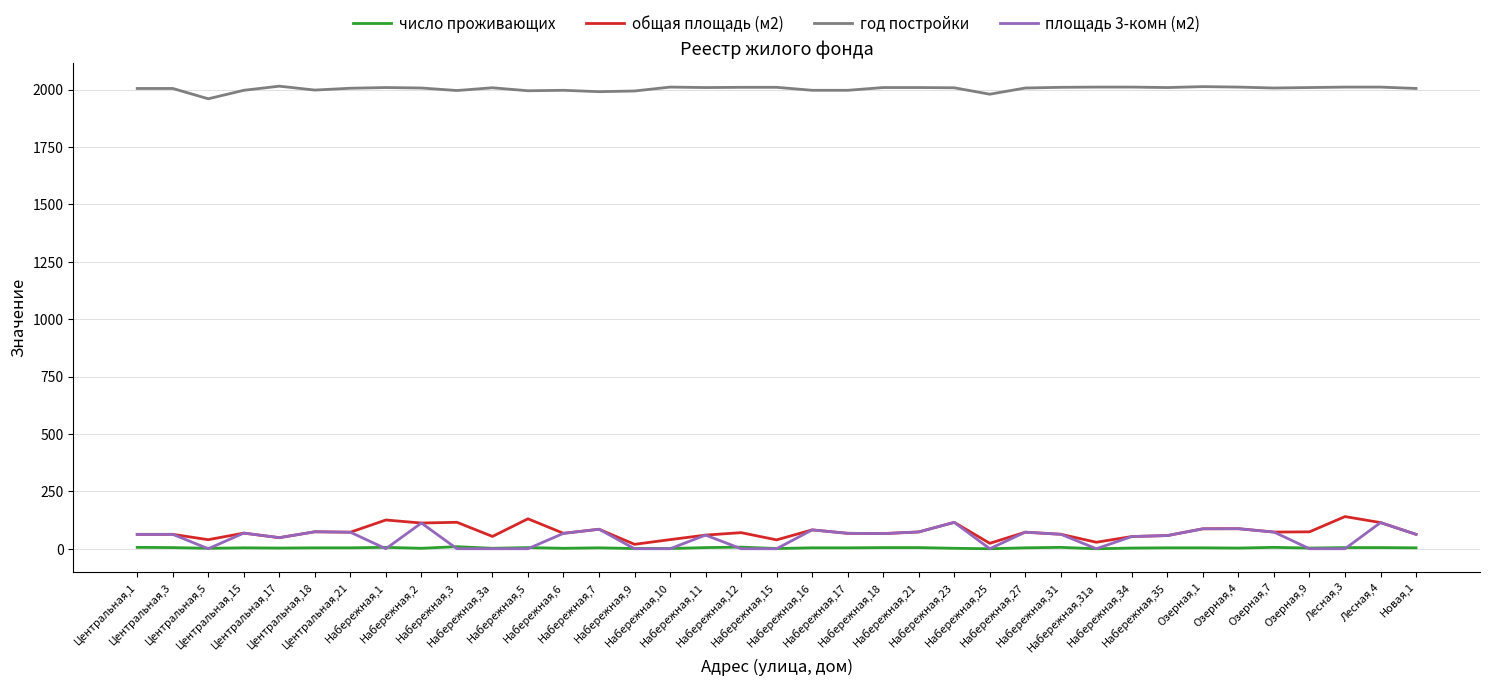

Which series has the largest total across all categories?

год постройки